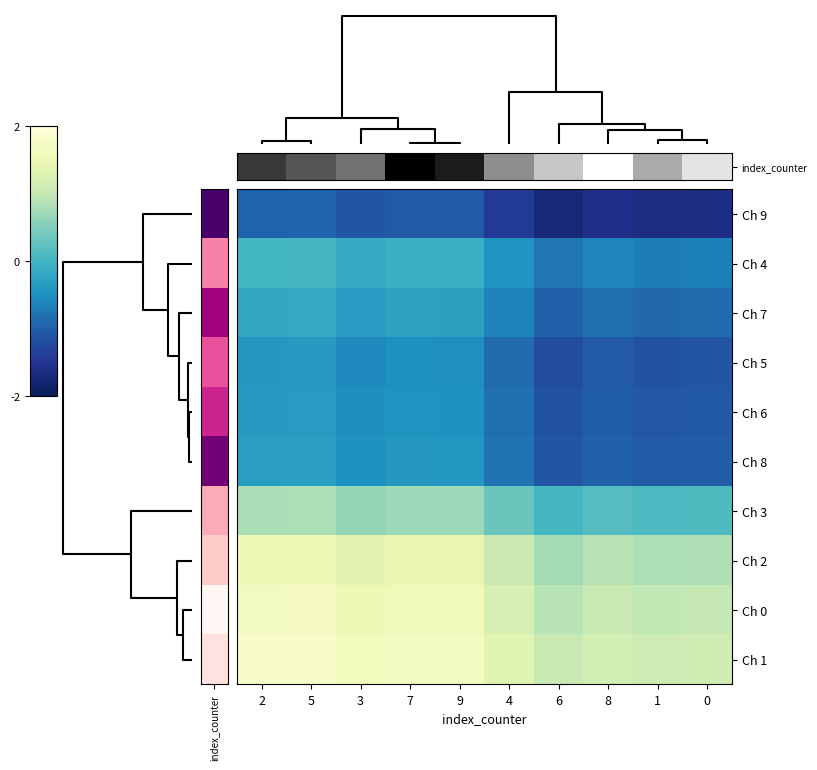

At which category is the sum across all series the highest?

8